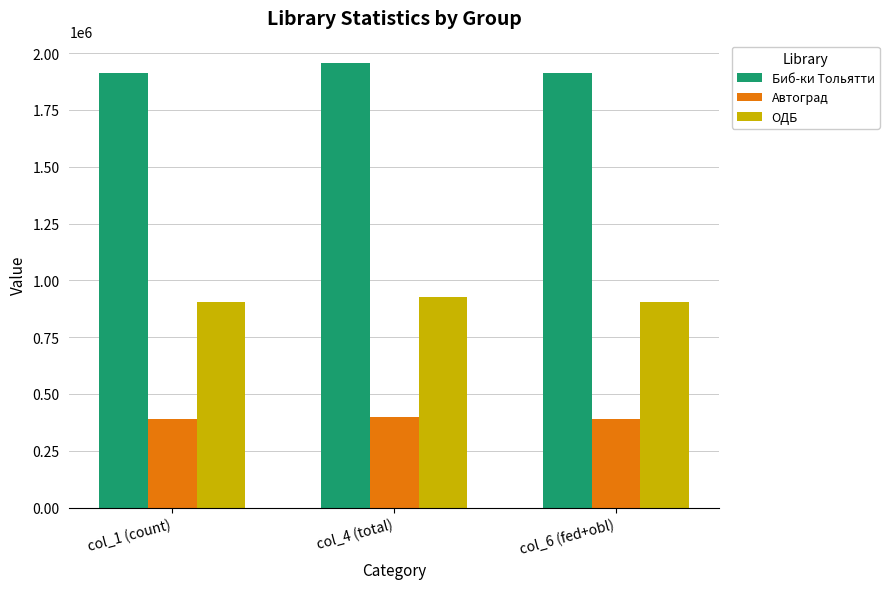

What is the value of the Автоград bar at the 3rd from the left?

391754.0